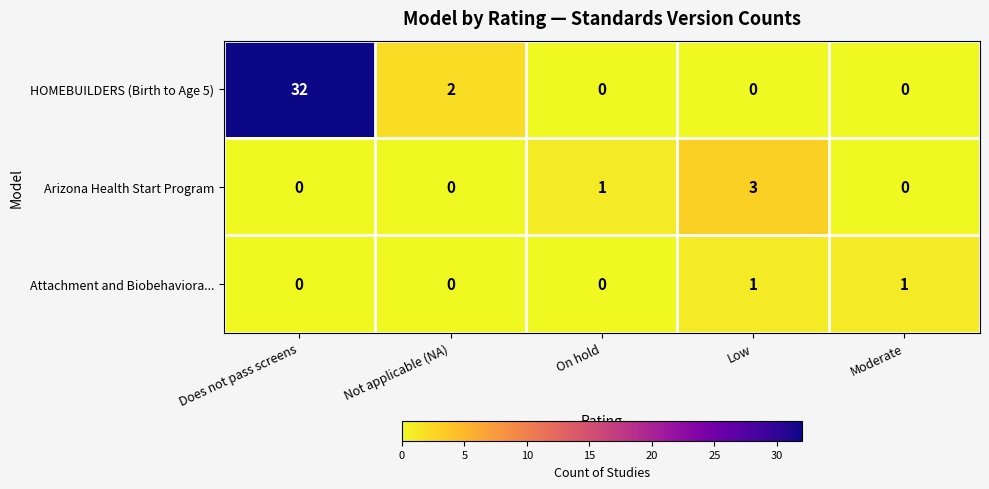

At which label is HOMEBUILDERS (Birth to Age 5) closest to 16?

Not applicable (NA)